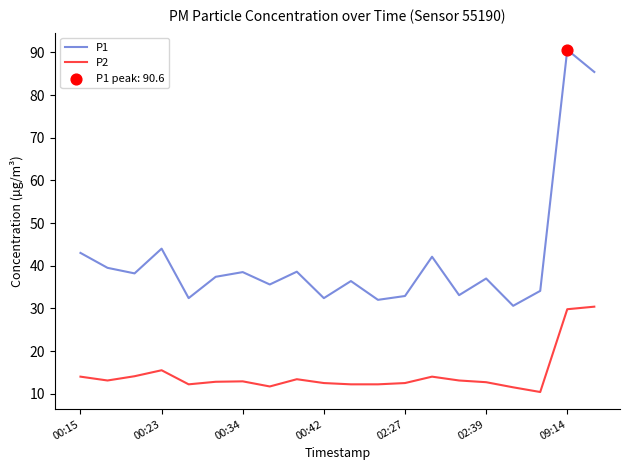

What is the greatest value displayed?

90.6